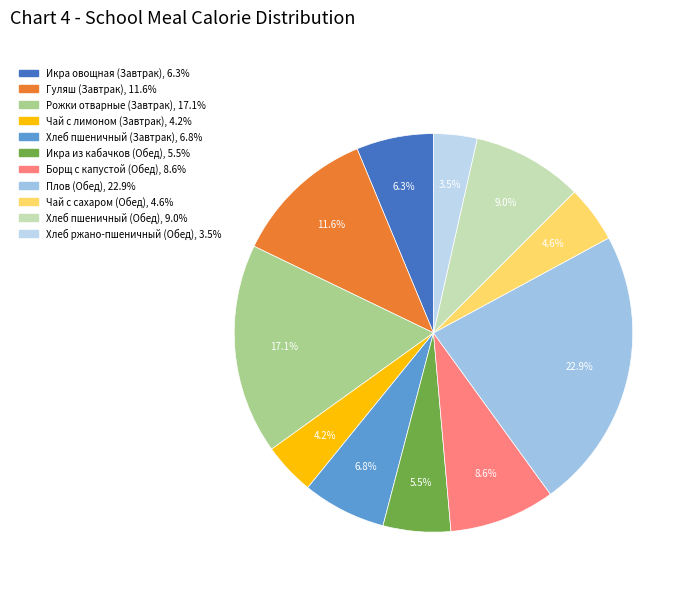

Does Икра из кабачков (Обед) account for over 50% of the chart?

No